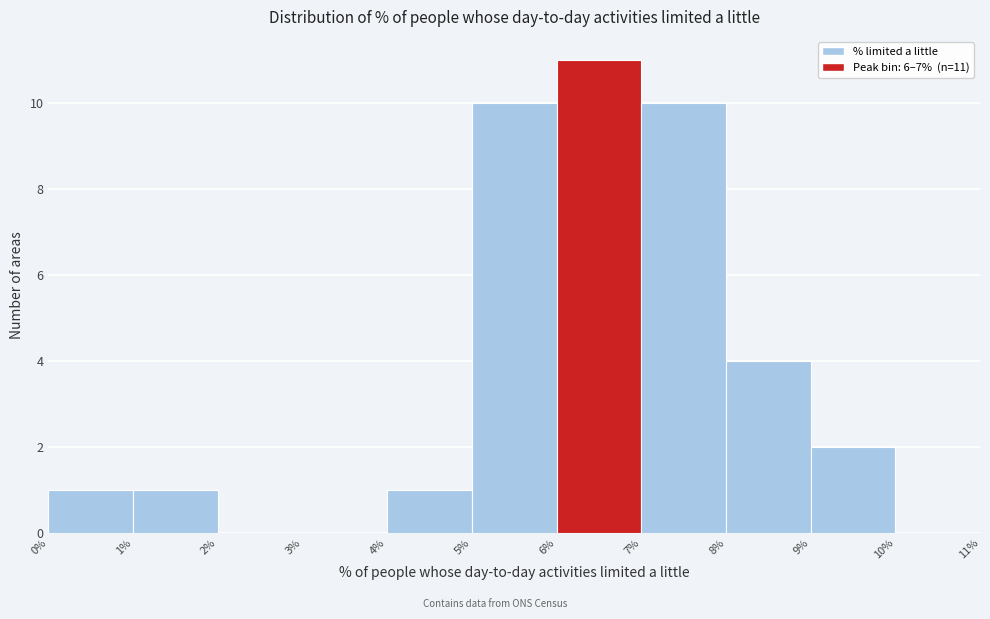

Which range on the x-axis has the tallest bar?

6% to 7%